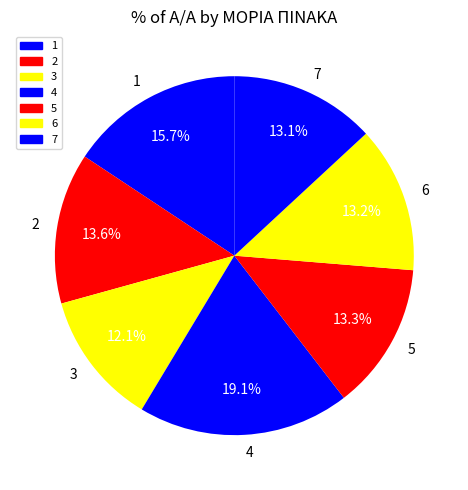

The 1 slice represents 1% of the pie. True or false?

False